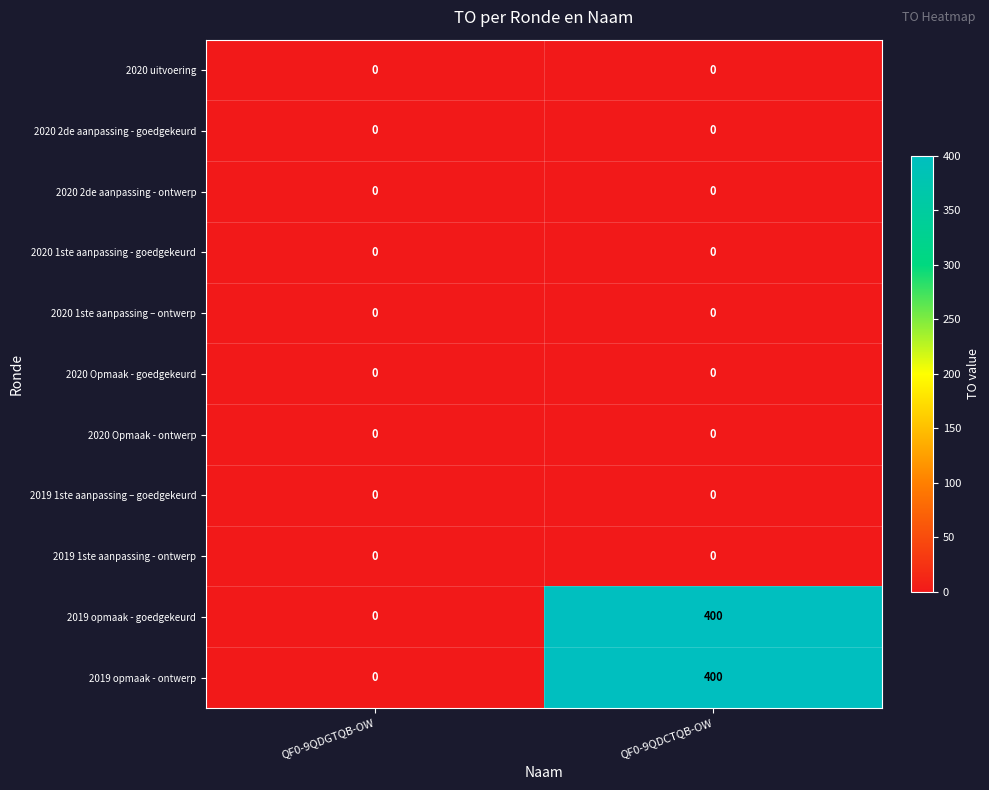

At which category is the sum across all series the highest?

QF0-9QDCTQB-OW